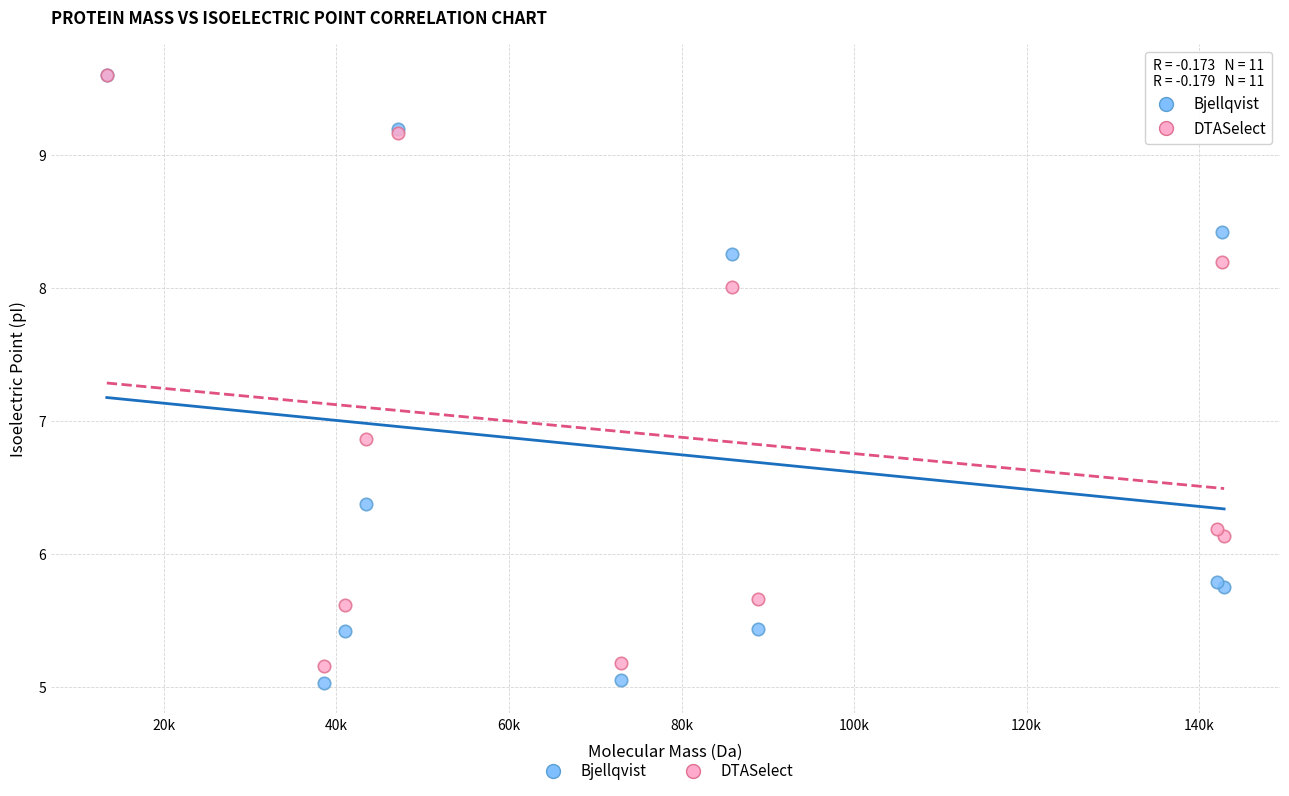

What are all the series names shown in the legend?

Bjellqvist, DTASelect